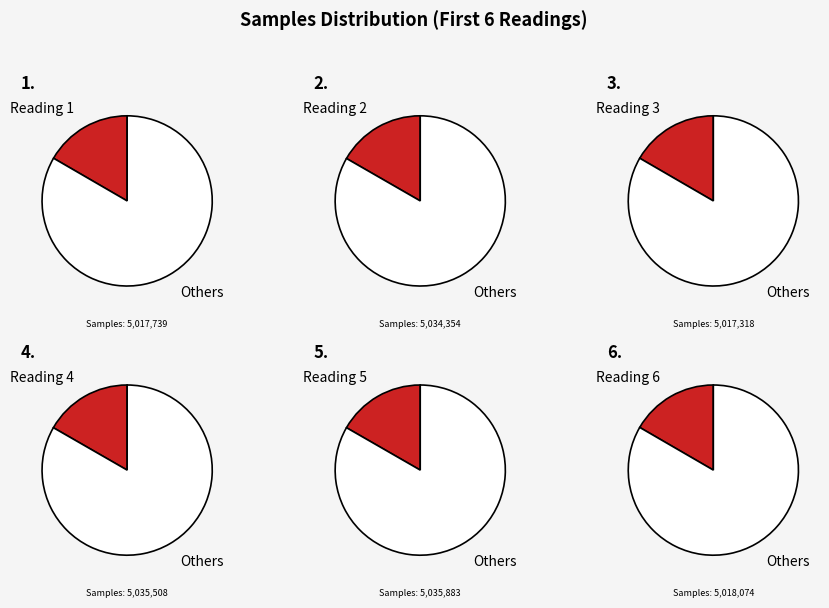

Does 28/5056650 account for over 50% of the chart?

No